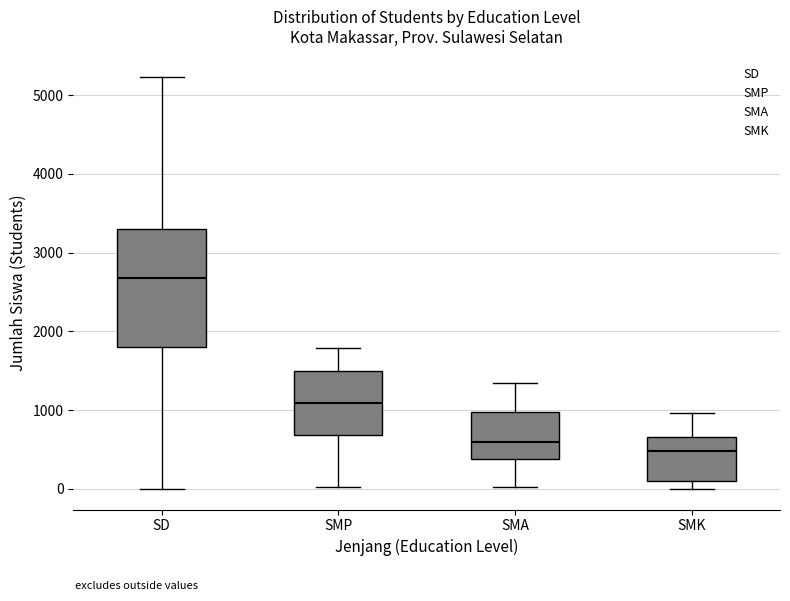

Reading left to right, transcribe this box plot: for each box, give where its median line is, the range the box spans, and where its two whiskers end, as read against the y-axis. The values are not printed on the chart, so give them approximately, as read against the axis.

SD: median 2700, box 1800 to 3300, whiskers 0 to 5200
SMP: median 1100, box 700 to 1500, whiskers 0 to 1800
SMA: median 600, box 400 to 1000, whiskers 0 to 1300
SMK: median 500, box 100 to 700, whiskers 0 to 1000